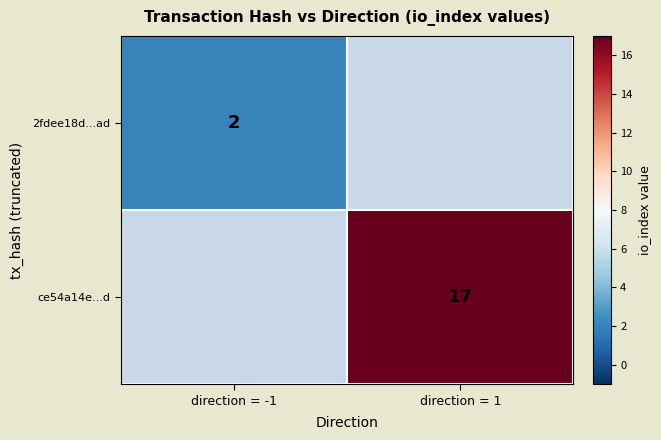

What is the minimum value shown in the chart?

2.0